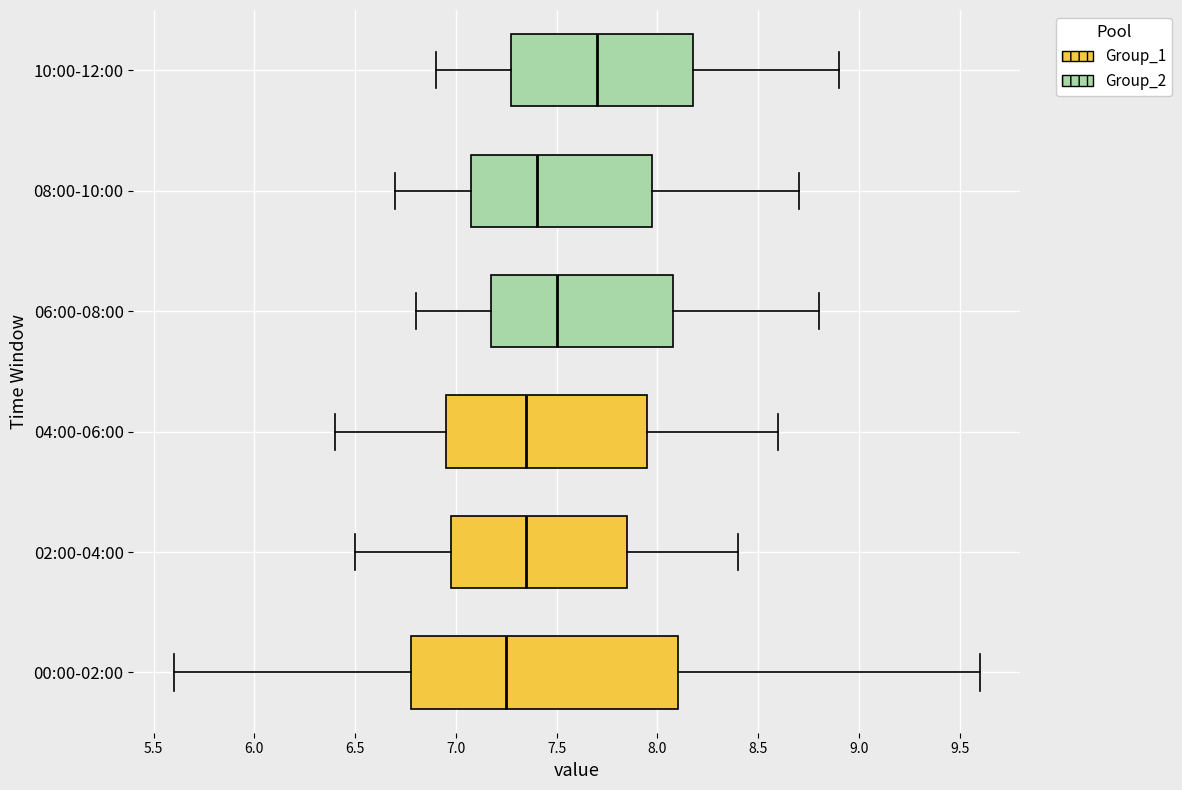

Reading bottom to top, transcribe this box plot: for each box, give where its median line is, the range the box spans, and where its two whiskers end, as read against the x-axis. The values are not printed on the chart, so give them approximately, as read against the axis.

00:00-02:00: median 7.25, box 6.80 to 8.10, whiskers 5.60 to 9.60
02:00-04:00: median 7.35, box 7.00 to 7.85, whiskers 6.50 to 8.40
04:00-06:00: median 7.35, box 6.95 to 7.95, whiskers 6.40 to 8.60
06:00-08:00: median 7.50, box 7.20 to 8.10, whiskers 6.80 to 8.80
08:00-10:00: median 7.40, box 7.10 to 8.00, whiskers 6.70 to 8.70
10:00-12:00: median 7.70, box 7.30 to 8.20, whiskers 6.90 to 8.90